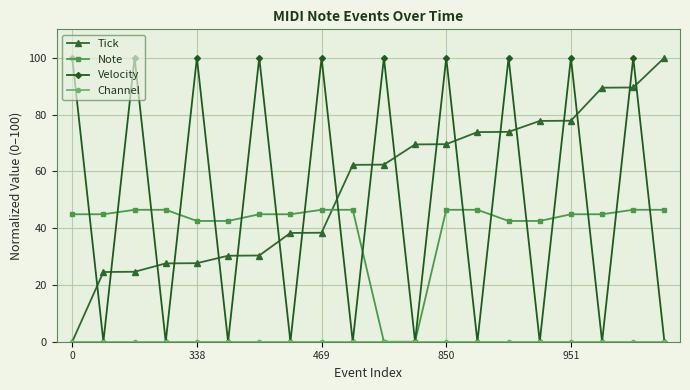

What is the maximum value shown in the chart?

100.0